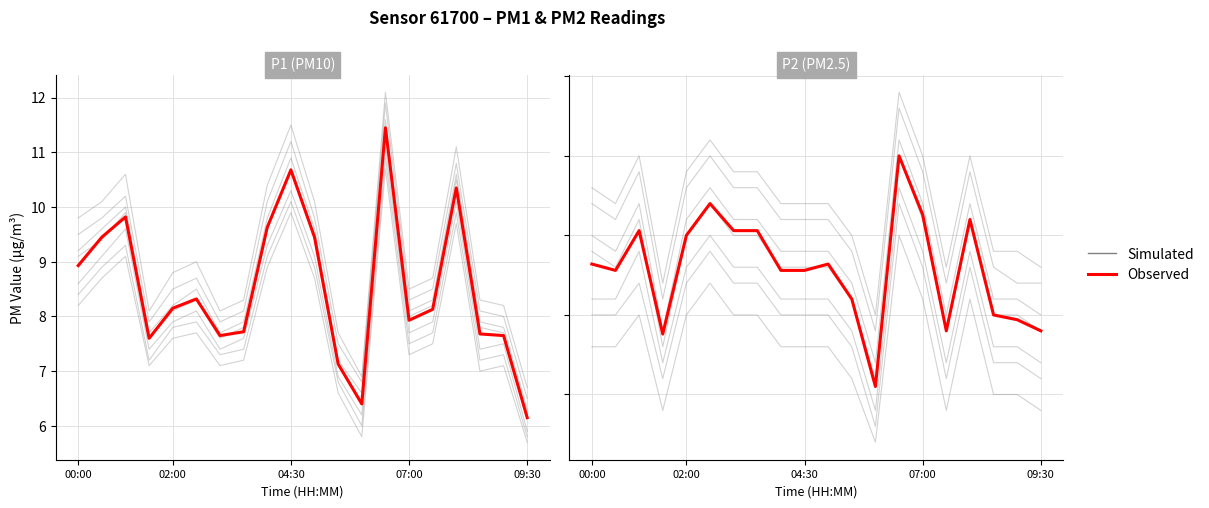

How many times do Simulated and Observed cross each other?

7